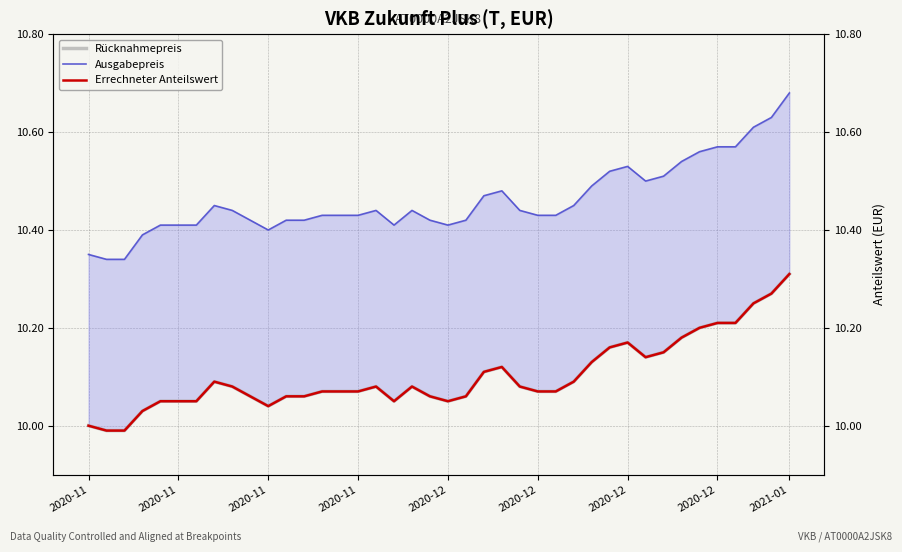

What is the total value across all series at 26?

30.6